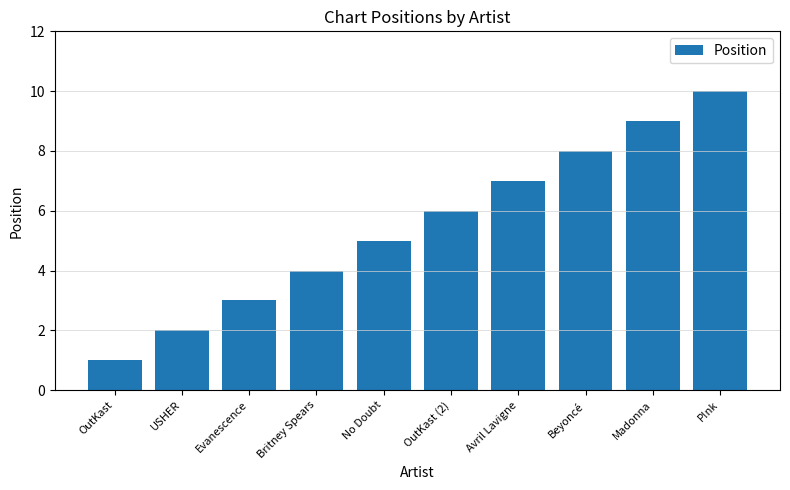

What is the change in value from No Doubt to P!nk?

+5